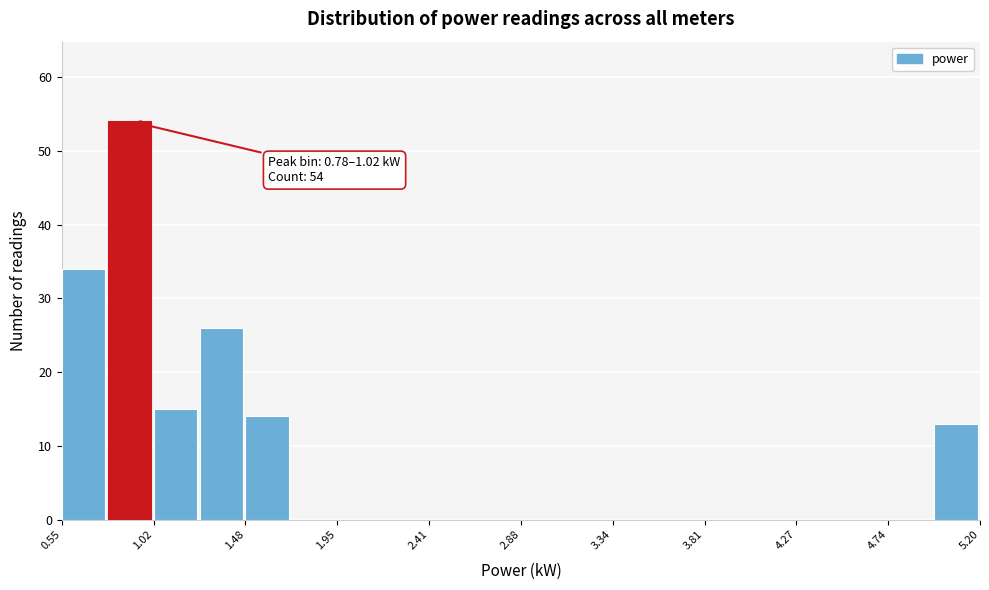

Which range on the x-axis has the tallest bar?

0.80 to 1.00